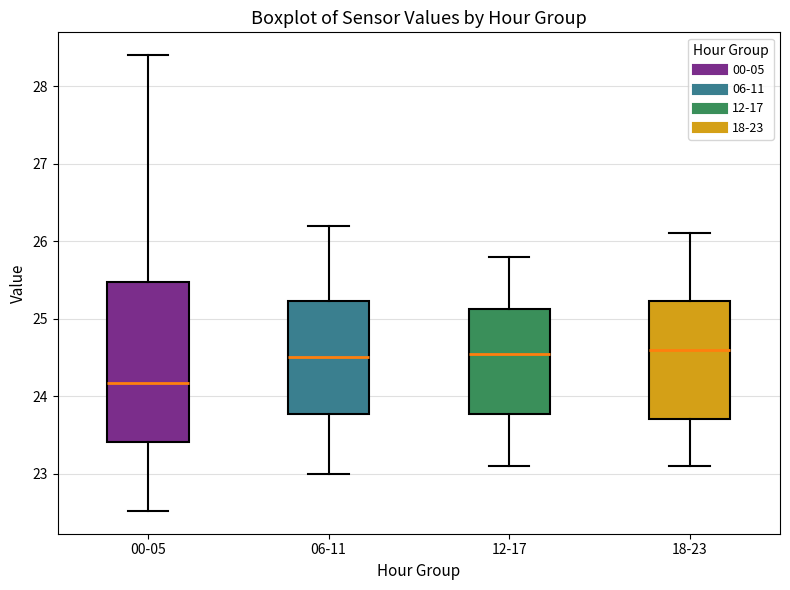

Reading left to right, transcribe this box plot: for each box, give where its median line is, the range the box spans, and where its two whiskers end, as read against the y-axis. The values are not printed on the chart, so give them approximately, as read against the axis.

00-05: median 24.2, box 23.4 to 25.5, whiskers 22.5 to 28.4
06-11: median 24.5, box 23.8 to 25.2, whiskers 23.0 to 26.2
12-17: median 24.6, box 23.8 to 25.1, whiskers 23.1 to 25.8
18-23: median 24.6, box 23.7 to 25.2, whiskers 23.1 to 26.1